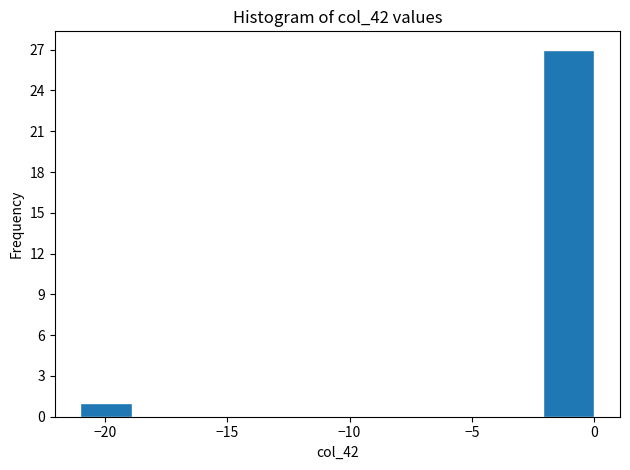

Reading left to right, list every bar in this chart as the range it spans on the x-axis followed by its height. Neither the bar edges nor the heights are printed on the chart, so give them approximately, as read against the axes.

-21.0 to -18.9: 1
-18.9 to -16.8: 0
-16.8 to -14.7: 0
-14.7 to -12.6: 0
-12.6 to -10.5: 0
-10.5 to -8.4: 0
-8.4 to -6.3: 0
-6.3 to -4.2: 0
-4.2 to -2.1: 0
-2.1 to 0.0: 27